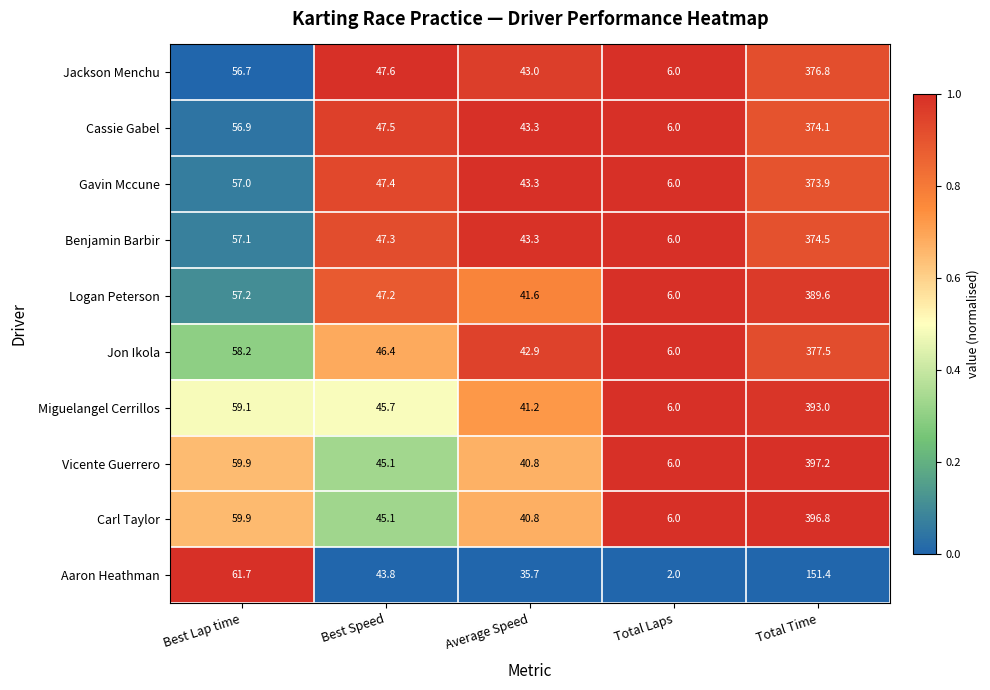

What is the minimum value for Jon Ikola?

6.0